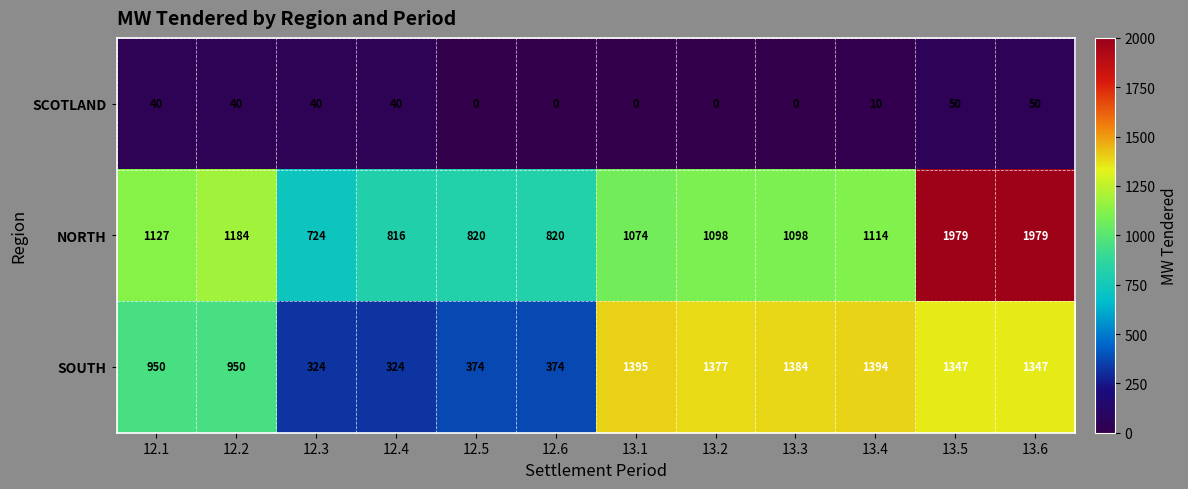

At 12.3, list the series in order from largest to smallest.

NORTH, SOUTH, SCOTLAND